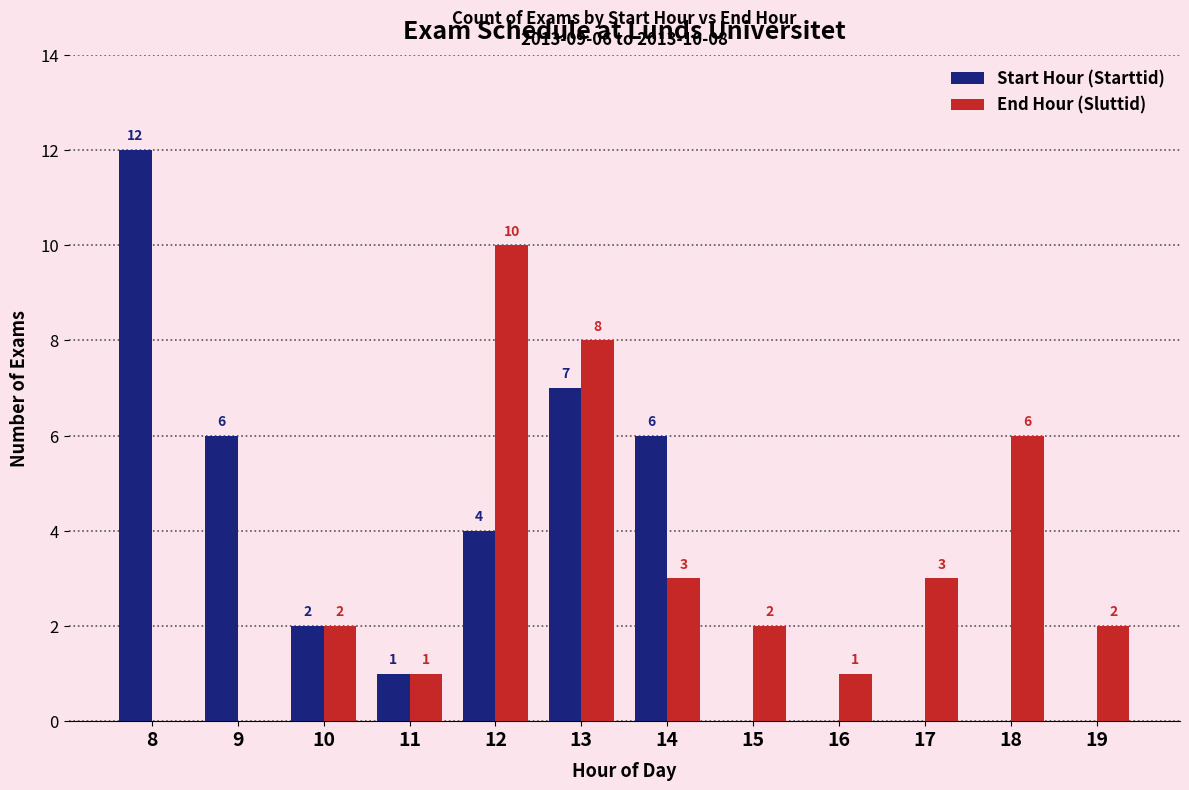

What are all the series names shown in the legend?

Start Hour (Starttid), End Hour (Sluttid)